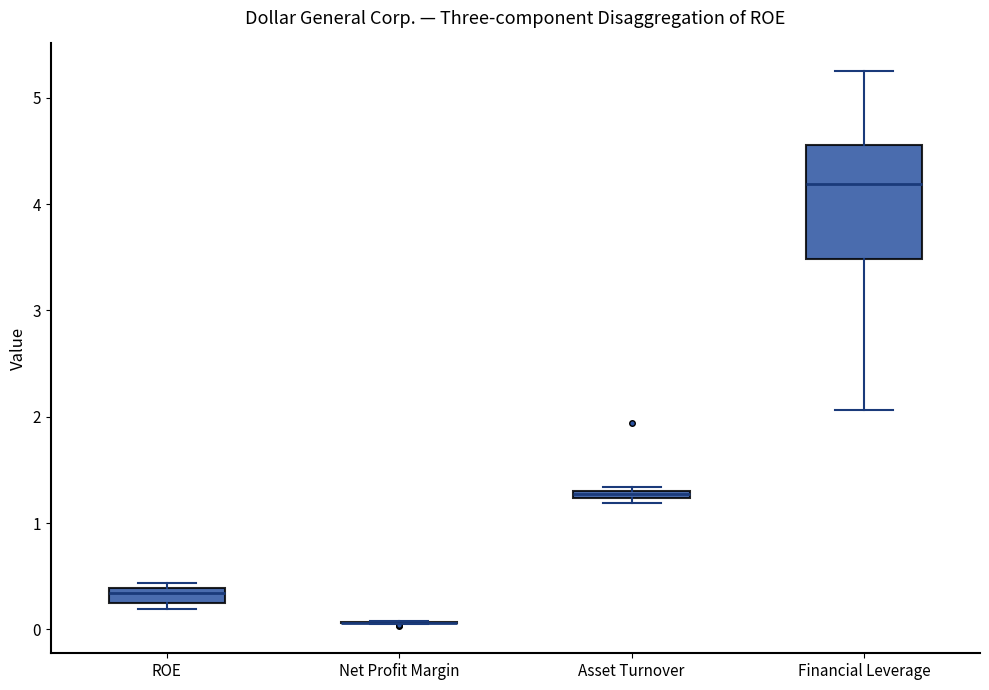

Which box is the tallest, from its lower edge to its upper edge?

Financial Leverage